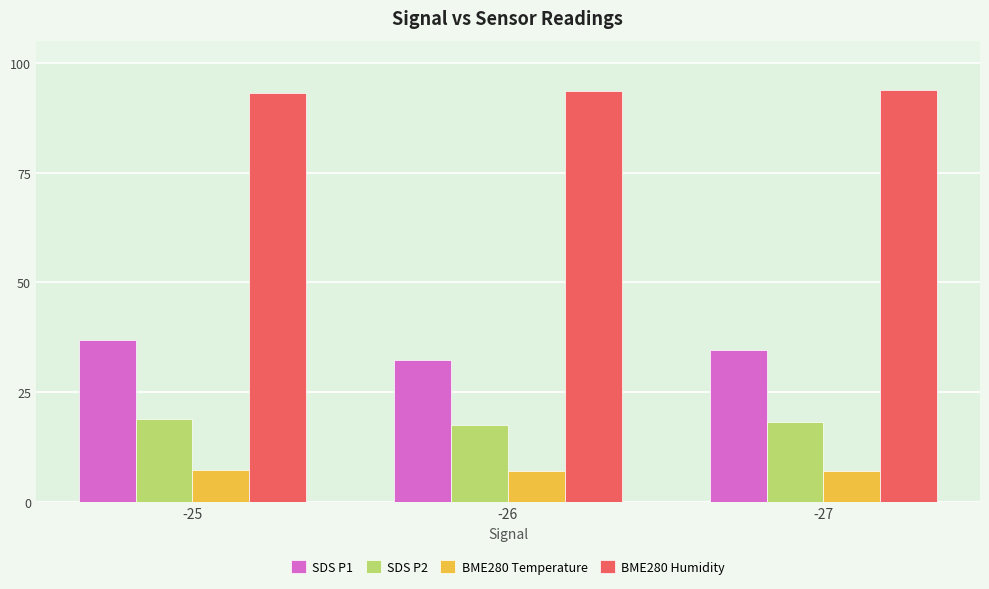

What is the average value of the BME280 Temperature series?

7.2